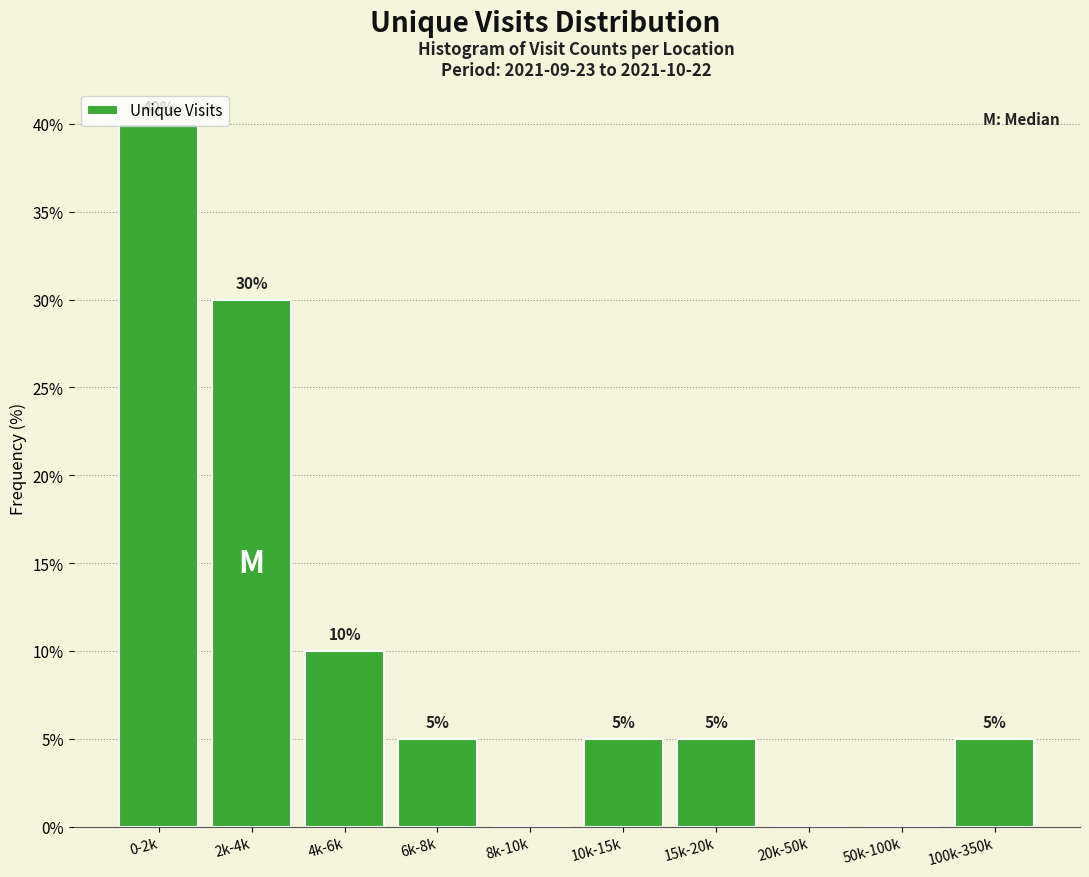

What is the approximate value at 4k-6k, to the nearest 5?

10